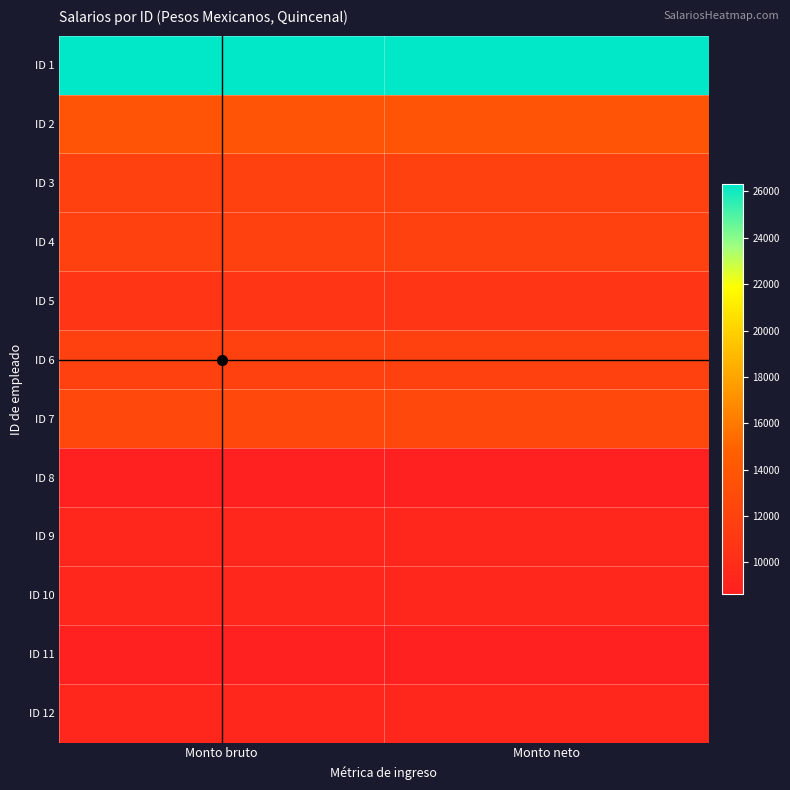

What is the spread (max minus min) of values at Monto neto?

17683.5